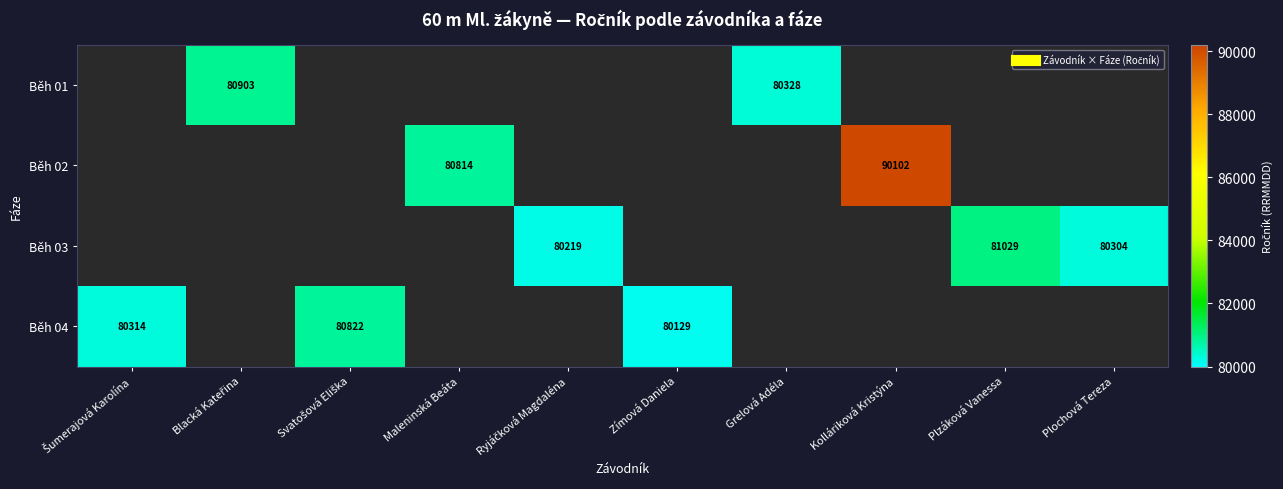

What is the minimum value for Běh 04?

80129.0